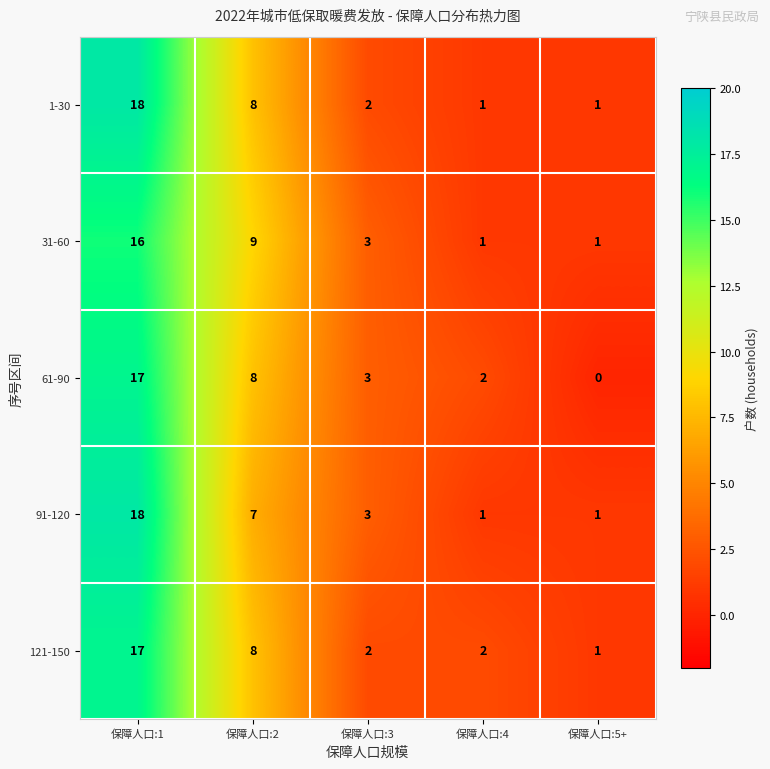

Is it true that 121-150 equals 17 at 保障人口:1?

True